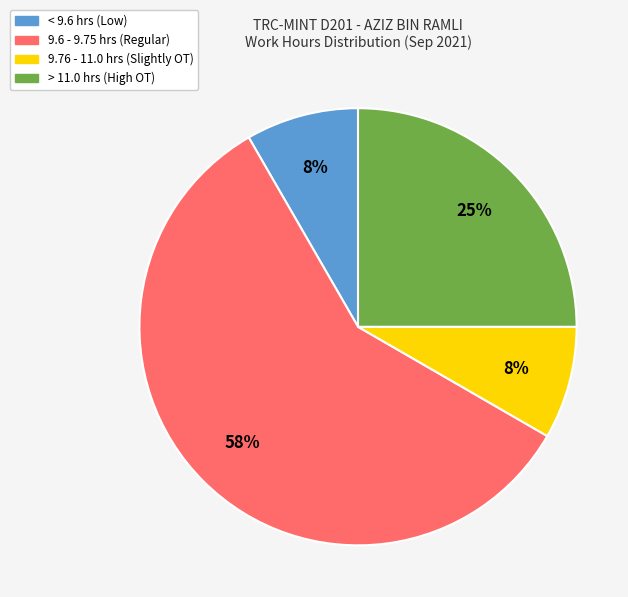

To the nearest percent, what is the average slice percentage?

25%